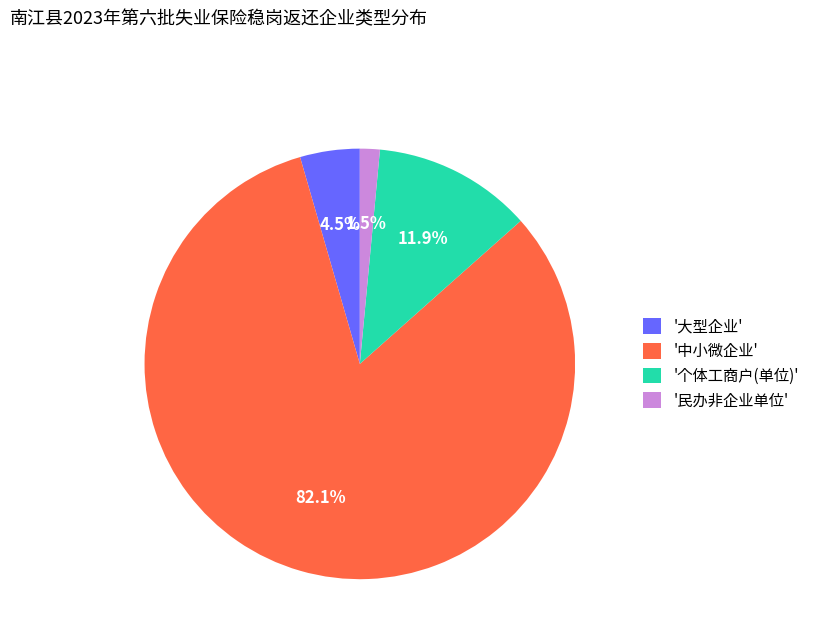

Rank the categories by value from lowest to highest.

'民办非企业单位', '大型企业', '个体工商户(单位)', '中小微企业'